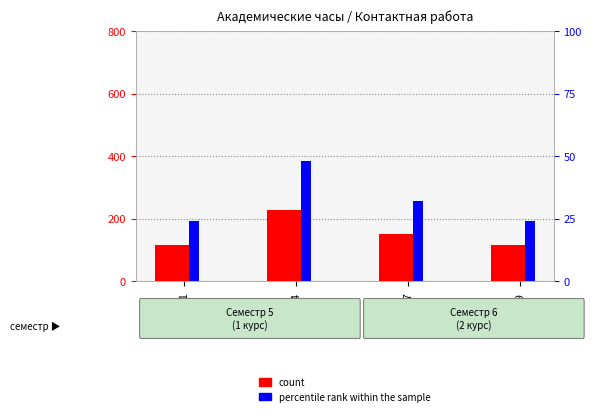

How many values in the percentile rank within the sample series are below 32?

2